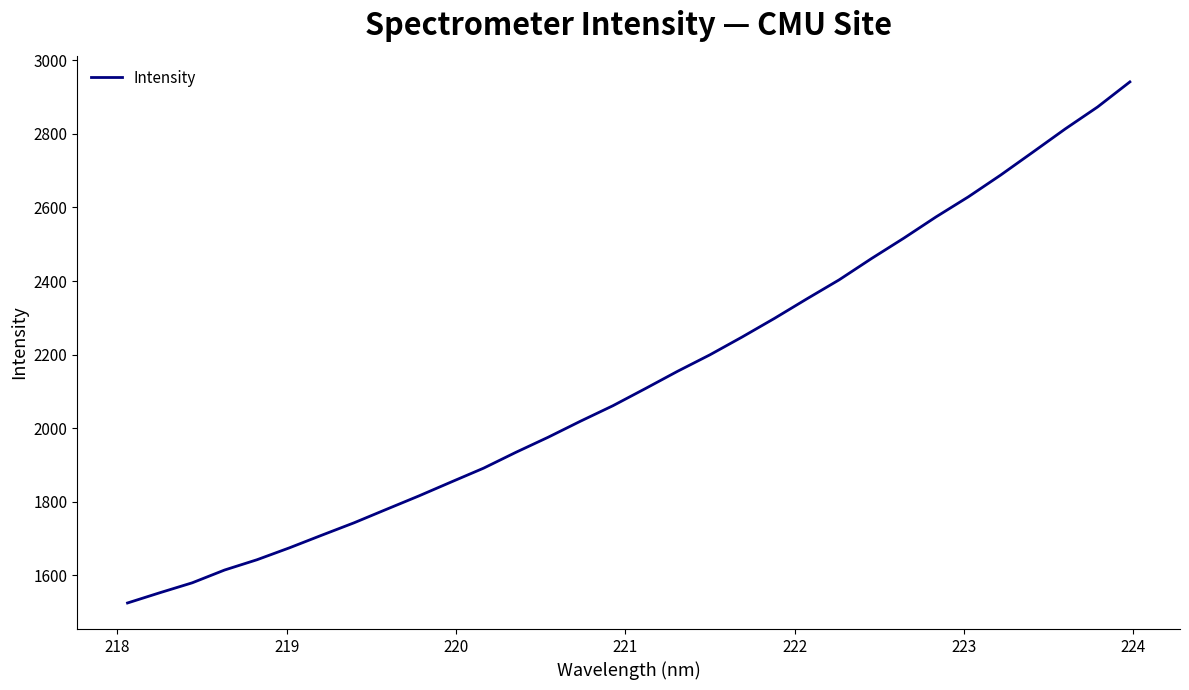

What is the difference between the maximum and minimum values?

1416.5